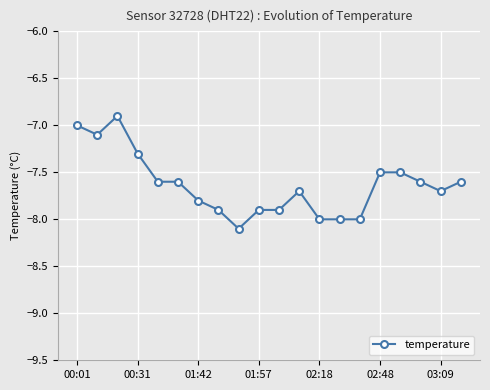

Reading left to right, transcribe all the data shown in this chart.

-7.0	-7.1	-6.9	-7.3	-7.6	-7.6	-7.8	-7.9	-8.1	-7.9	-7.9	-7.7	-8.0	-8.0	-8.0	-7.5	-7.5	-7.6	-7.7	-7.6